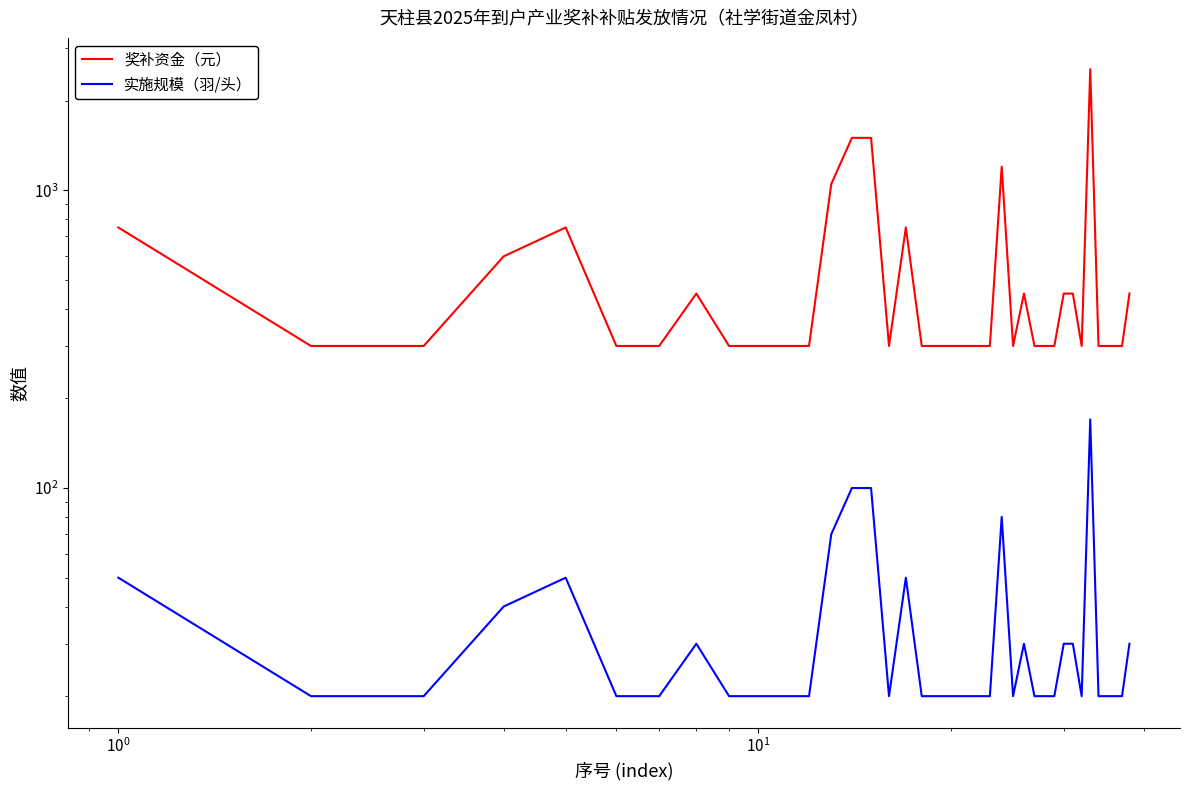

Is the value of 实施规模（羽/头） at 11 greater than the value of 奖补资金（元） at 23?

No